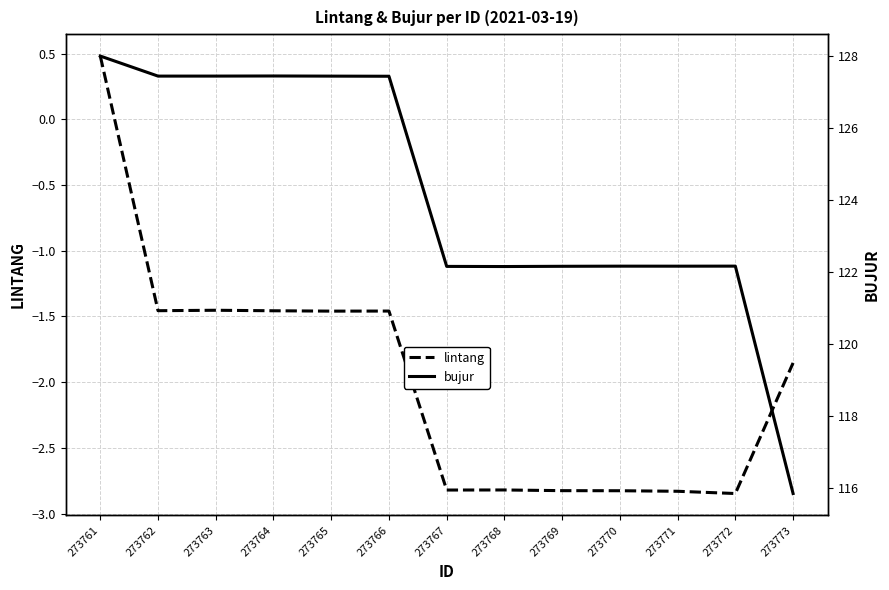

Is it true that bujur equals 127.4 at 273764?

True